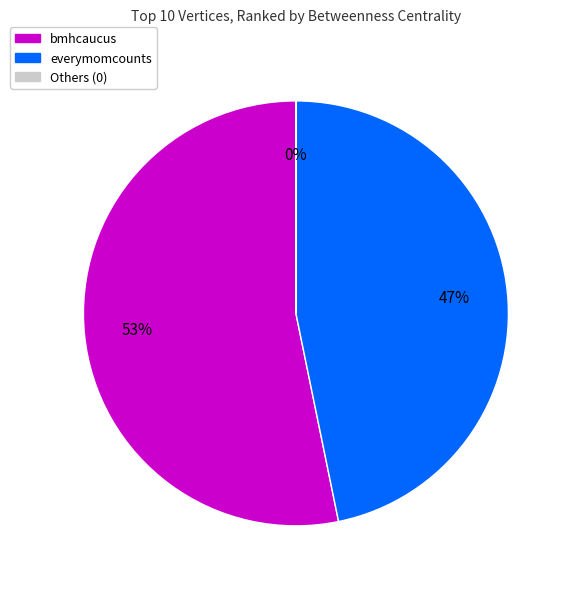

Is there any slice that represents more than half of the pie?

Yes